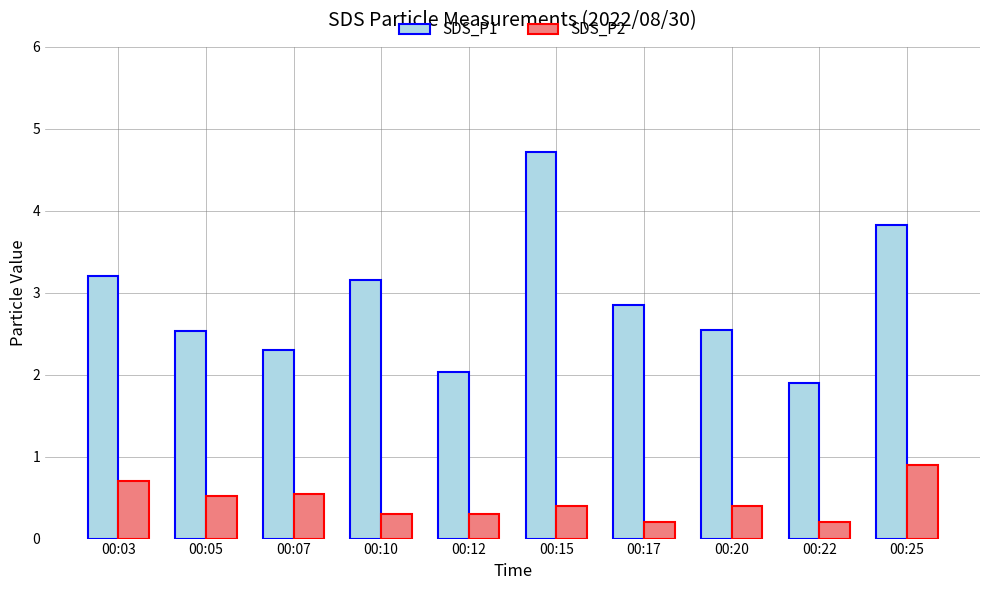

How many values in the SDS_P1 series exceed 2?

9